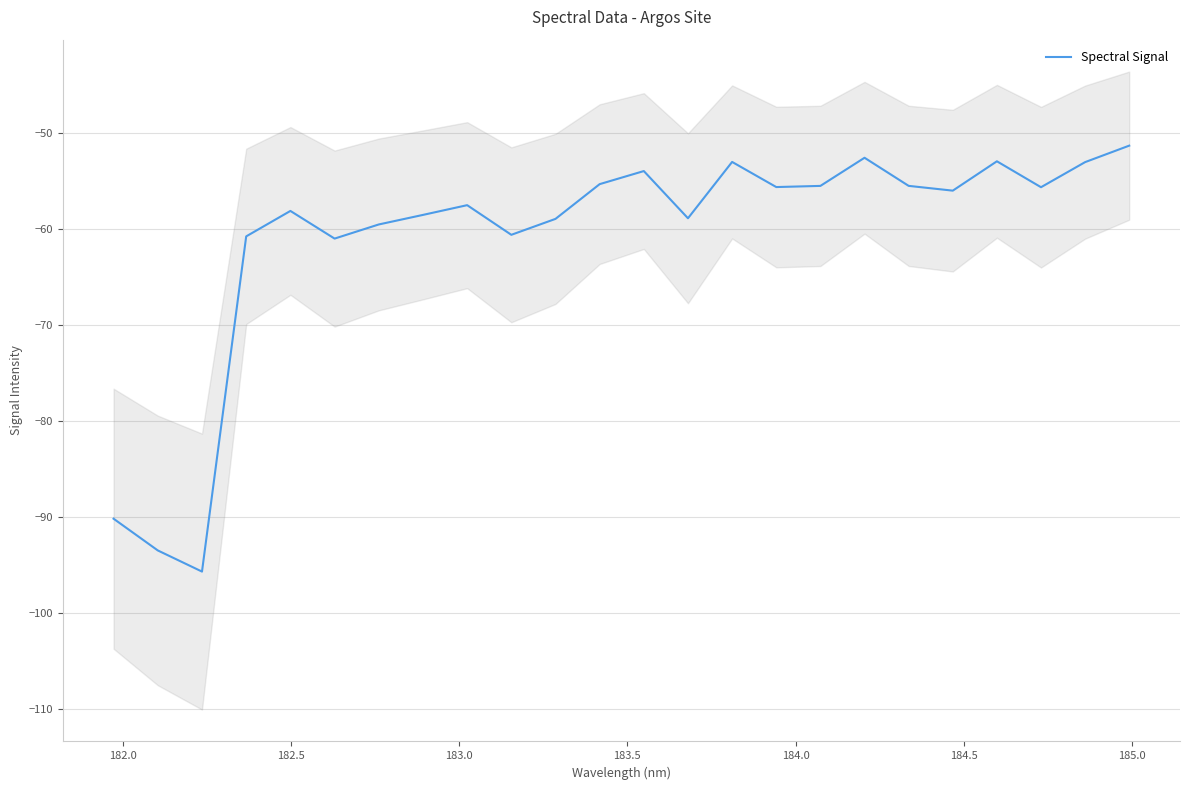

What is the minimum value shown in the chart?

-95.7